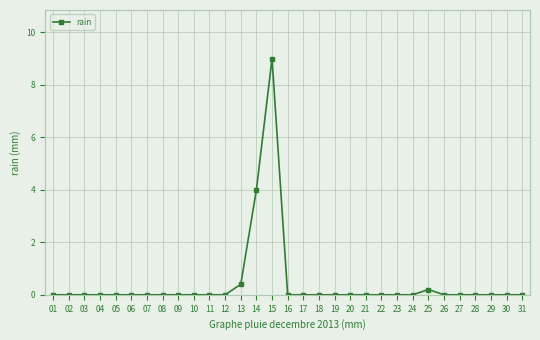

The chart shows a value of -3.6 at 26. True or false?

False